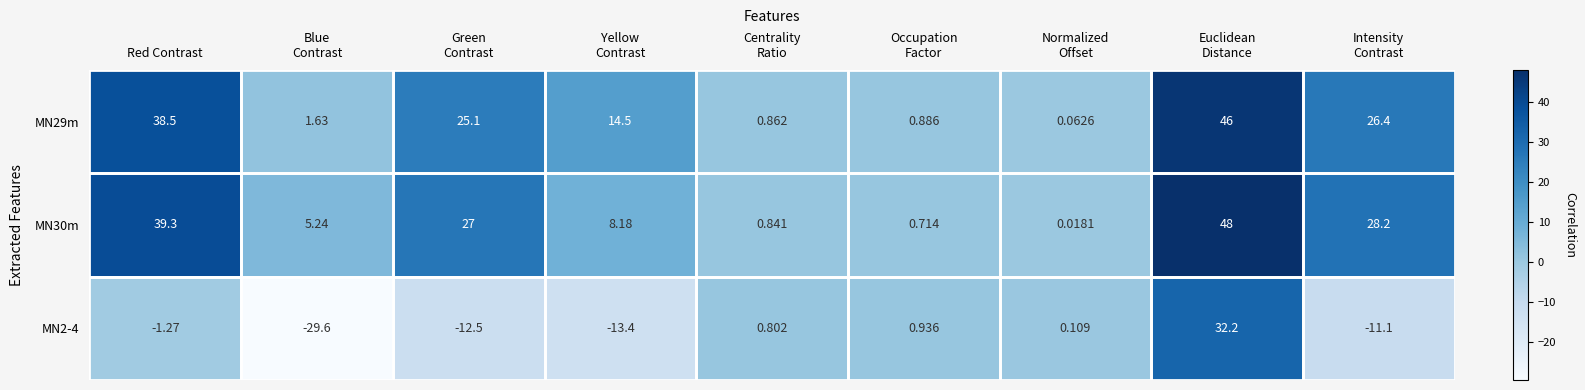

Which category has the highest value across all series?

Euclidean
Distance